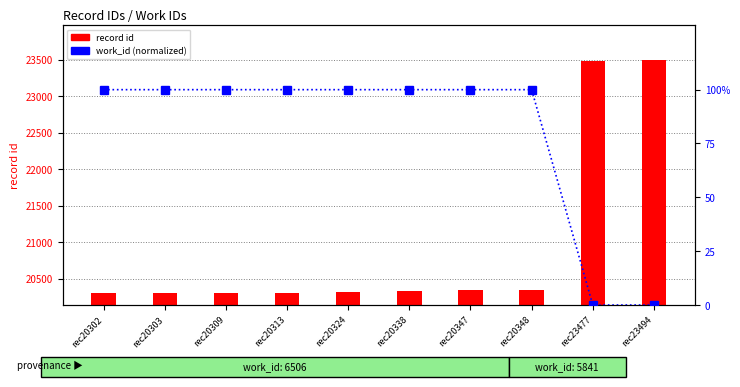

List the labels in order of work_id (normalized) value, smallest first.

rec23477, rec23494, rec20302, rec20303, rec20309, rec20313, rec20324, rec20338, rec20347, rec20348